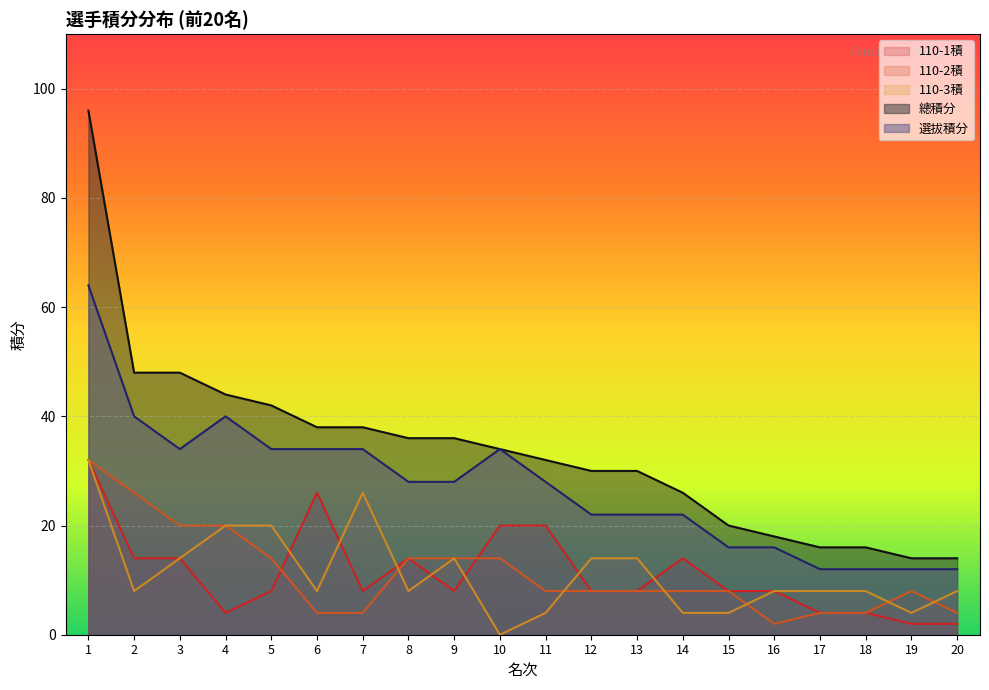

True or false: 選拔積分 has more than 1 points higher than both neighbors.

True